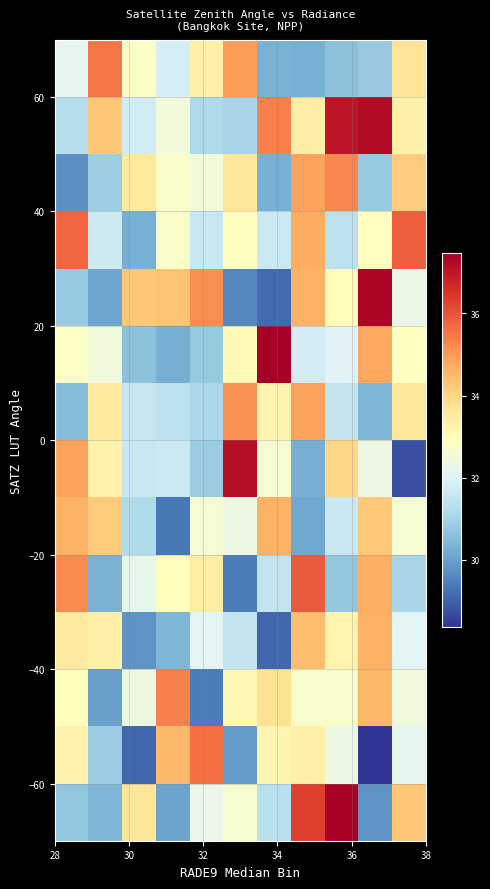

What is the smallest value displayed?

28.4